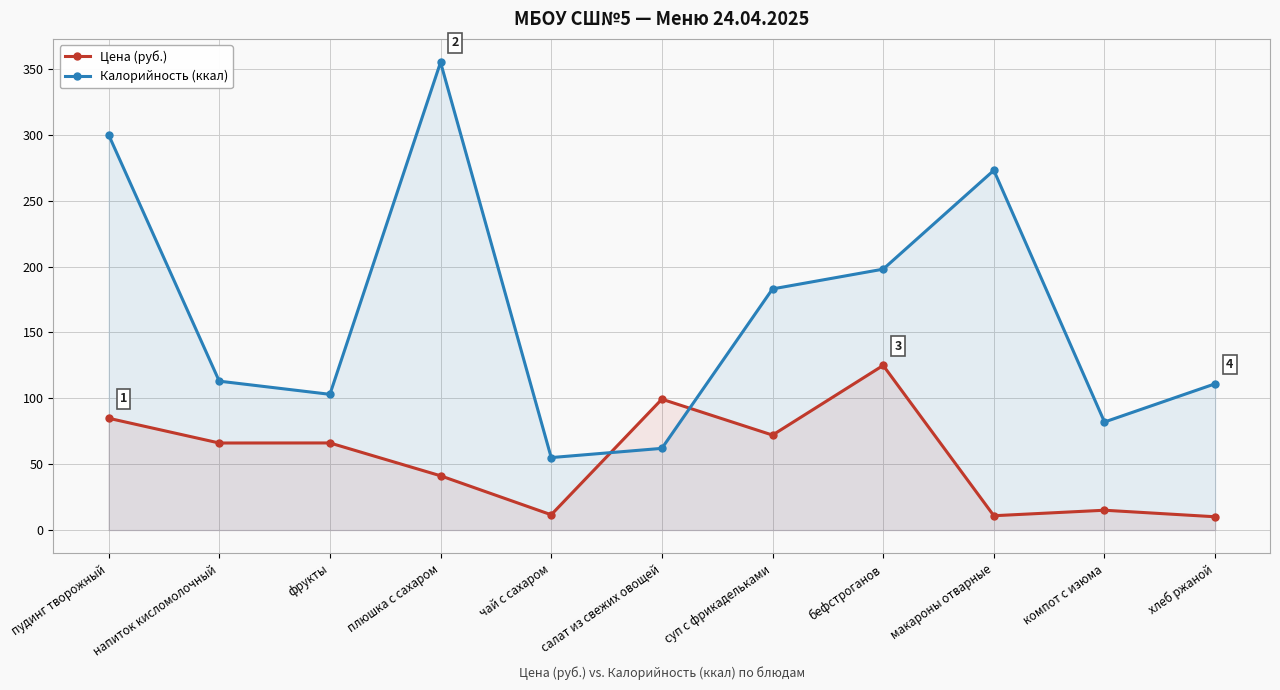

What are all the series names shown in the legend?

Цена (руб.), Калорийность (ккал)